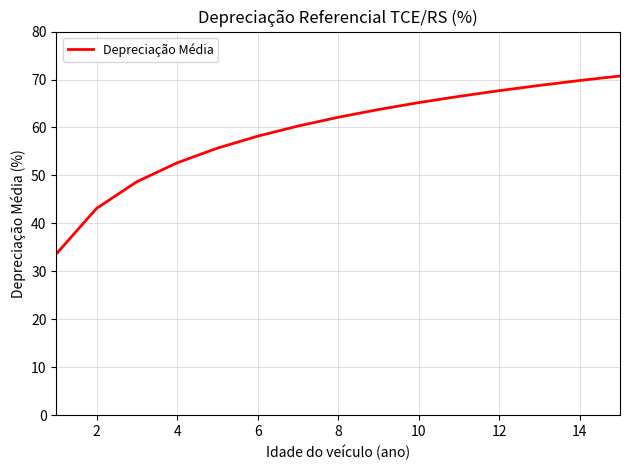

What is the difference between the maximum and minimum values?

37.1